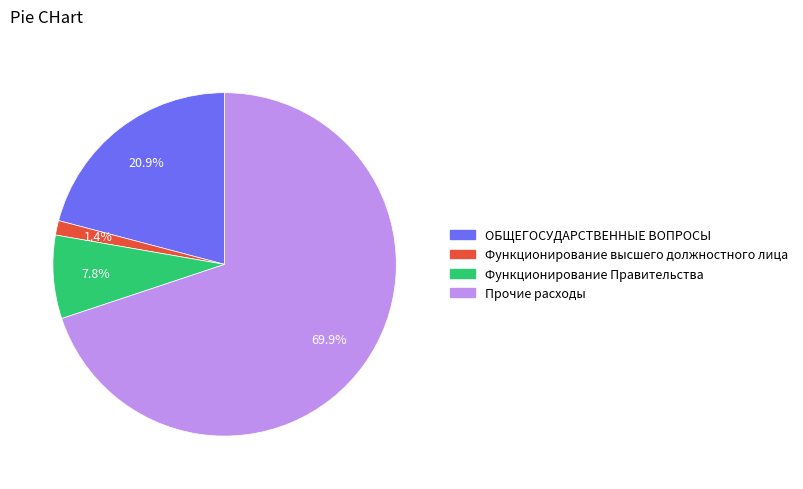

Which slice is the largest?

Прочие расходы